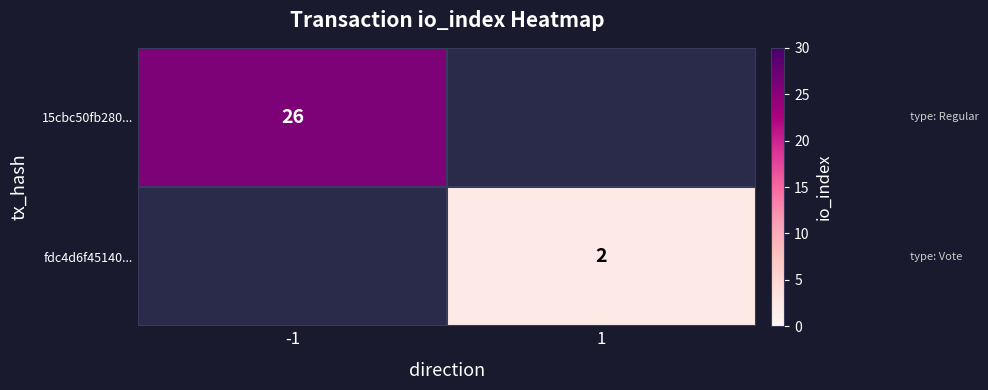

Is it true that fdc4d6f45140... equals 3.4 at 1?

False